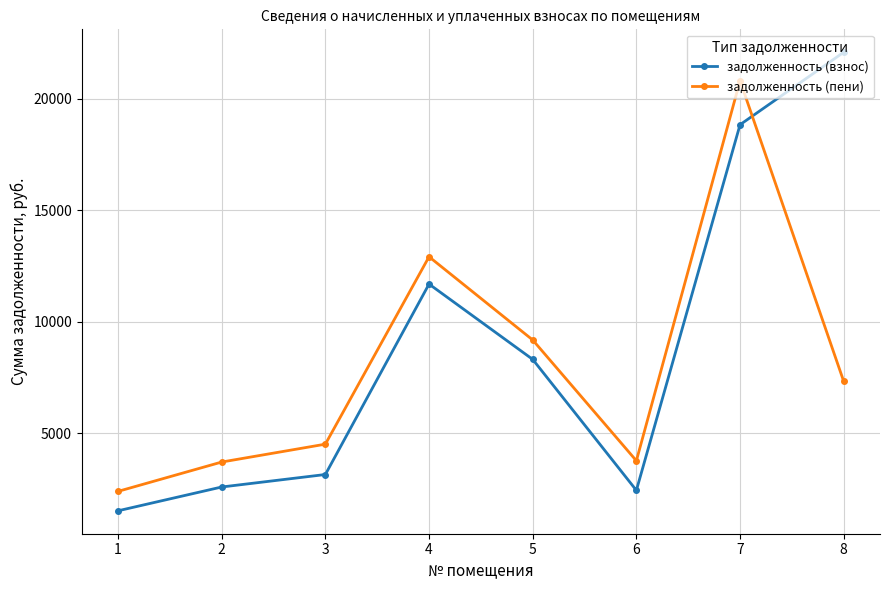

True or false: задолженность (пени) has a value of 4514.4 at 3.

True